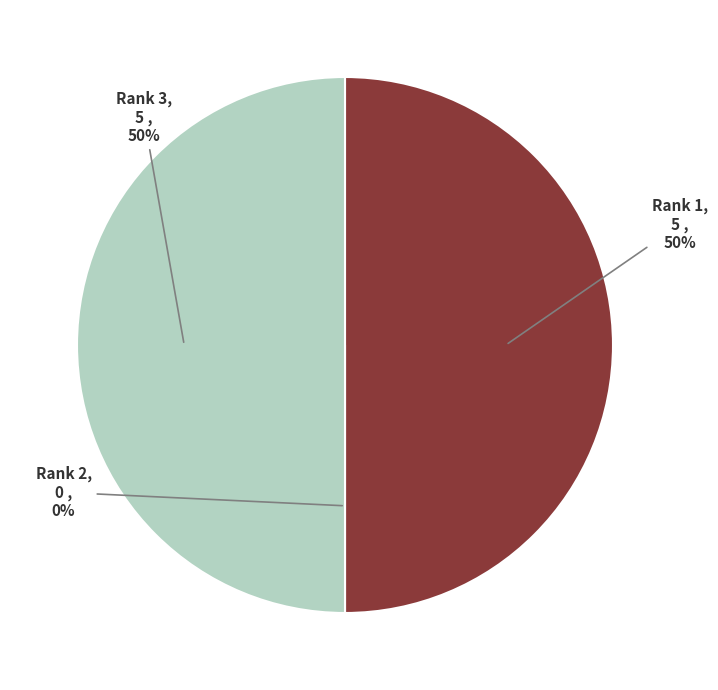

Which has a higher value, Rank 3 (Total Docs. 2015) or Rank 1 (Total Docs. 2015)?

Rank 3 (Total Docs. 2015)